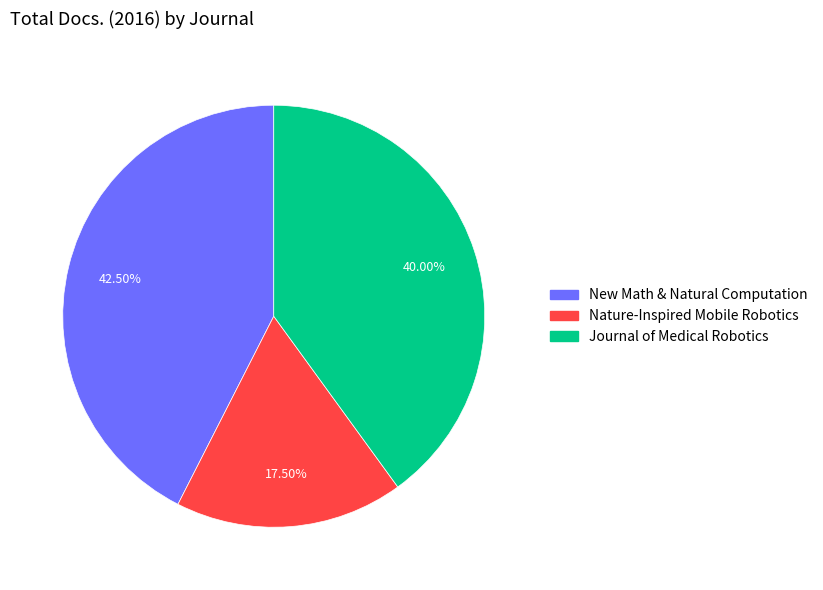

Count the number of slices in the pie.

3